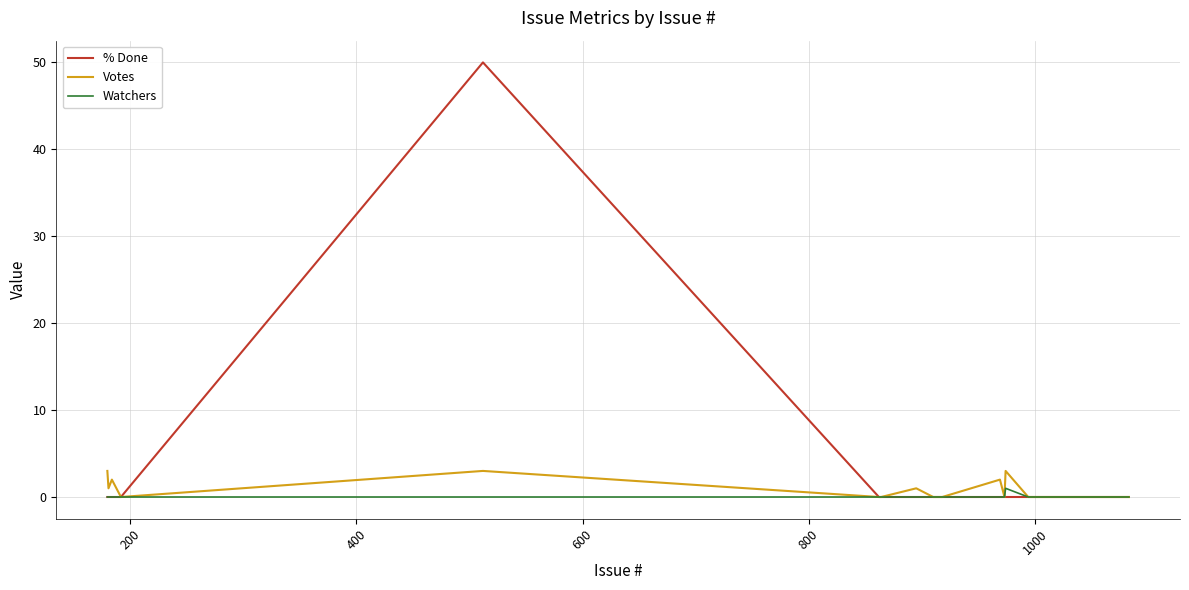

What is the maximum value shown in the chart?

50